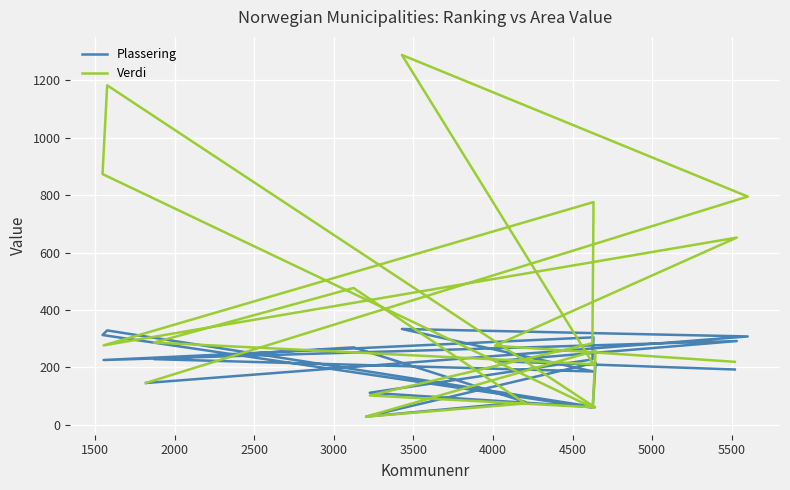

Which series has the largest total across all categories?

Verdi